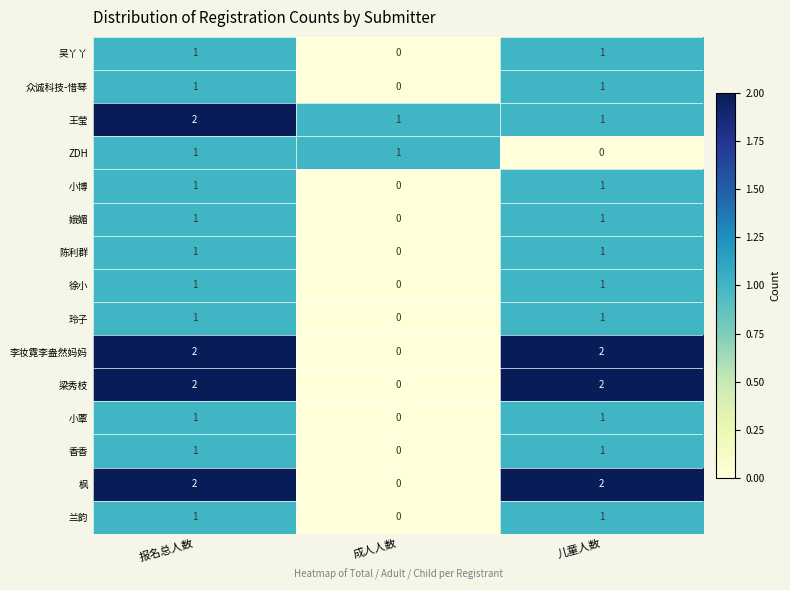

The value of 小覃 at 儿童人数 is 0. True or false?

False